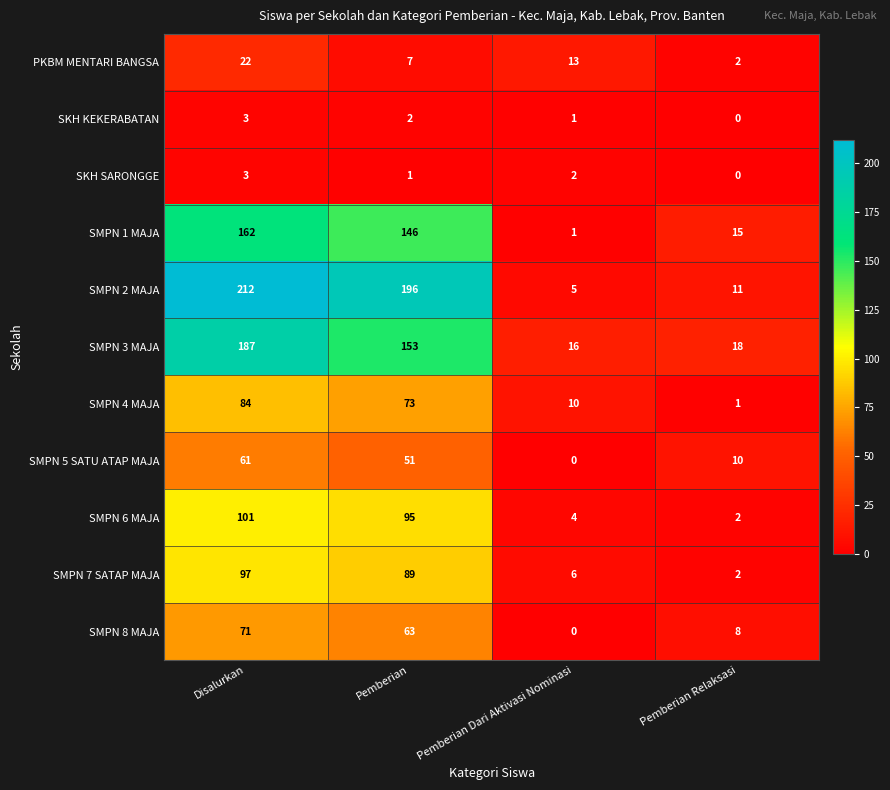

Which series has the widest spread of values?

SMPN 2 MAJA